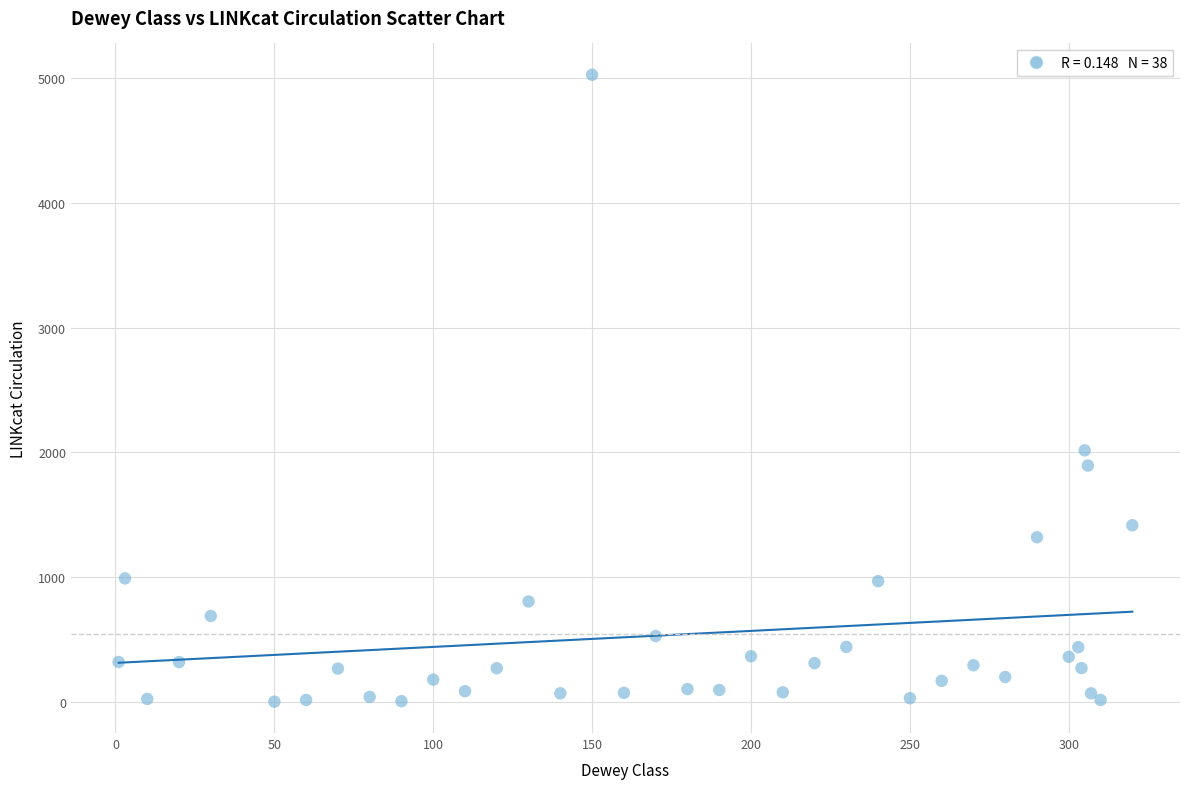

What Y value in the scatter plot is closest to 2514?

2016